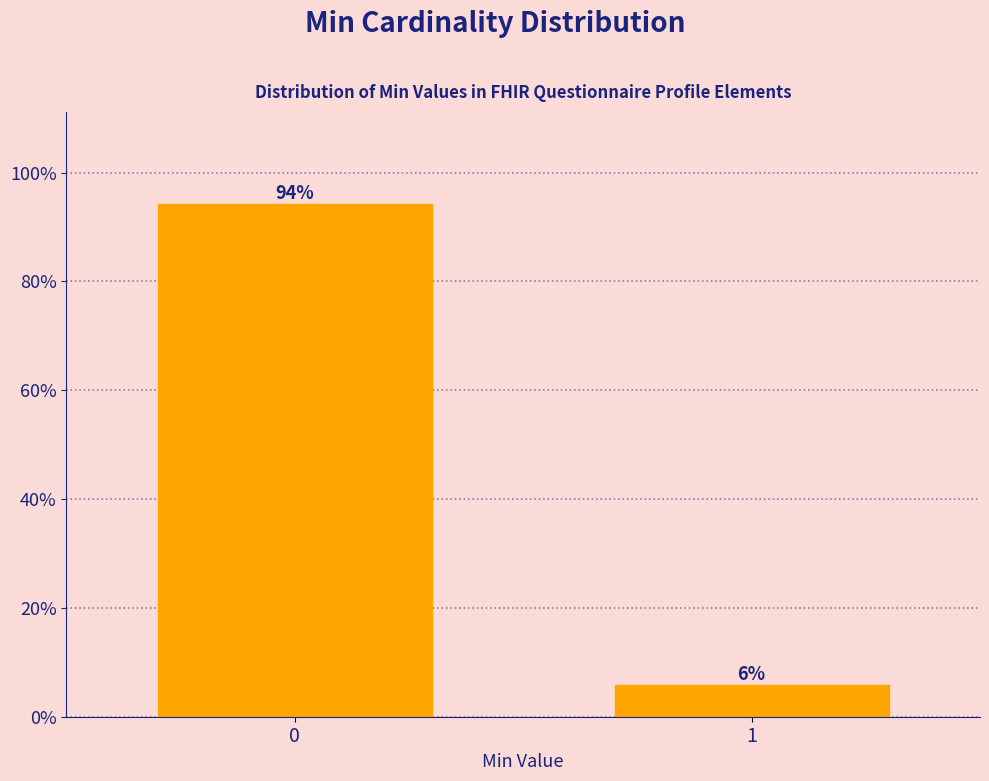

What is the sum of the values at 0 and 1?

100.0